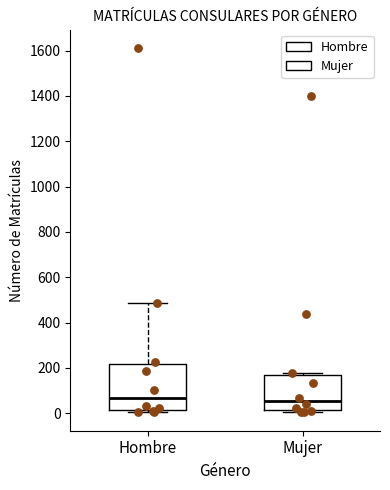

Reading left to right, read every box against the y-axis: the position of its median line, the range the box covers, and the ends of its whiskers. The values are not printed on the chart, so give them approximately, as read against the axis.

Hombre: median 60, box 20 to 220, whiskers 0 to 480
Mujer: median 60, box 20 to 160, whiskers 0 to 180